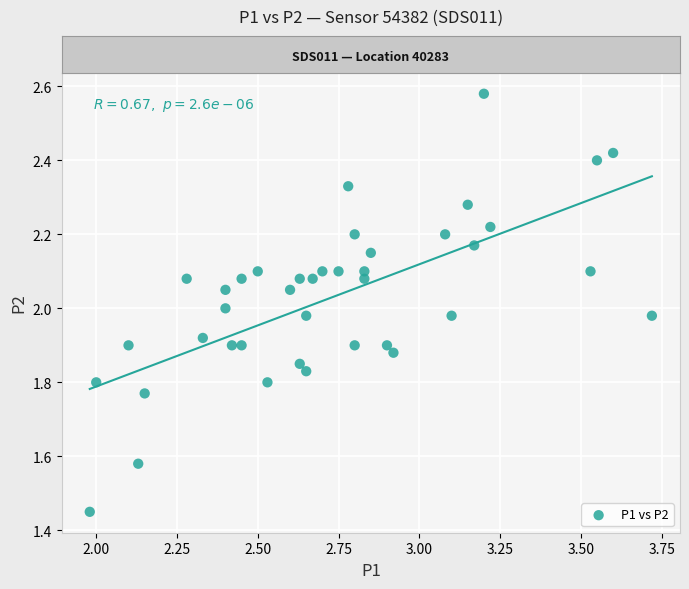

What is the range of X values (max minus min)?

1.7